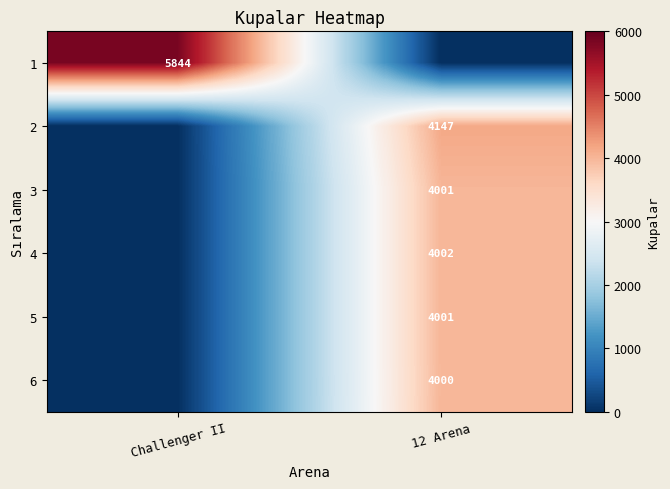

True or false: 2 has a value of 4147 at 12 Arena.

True